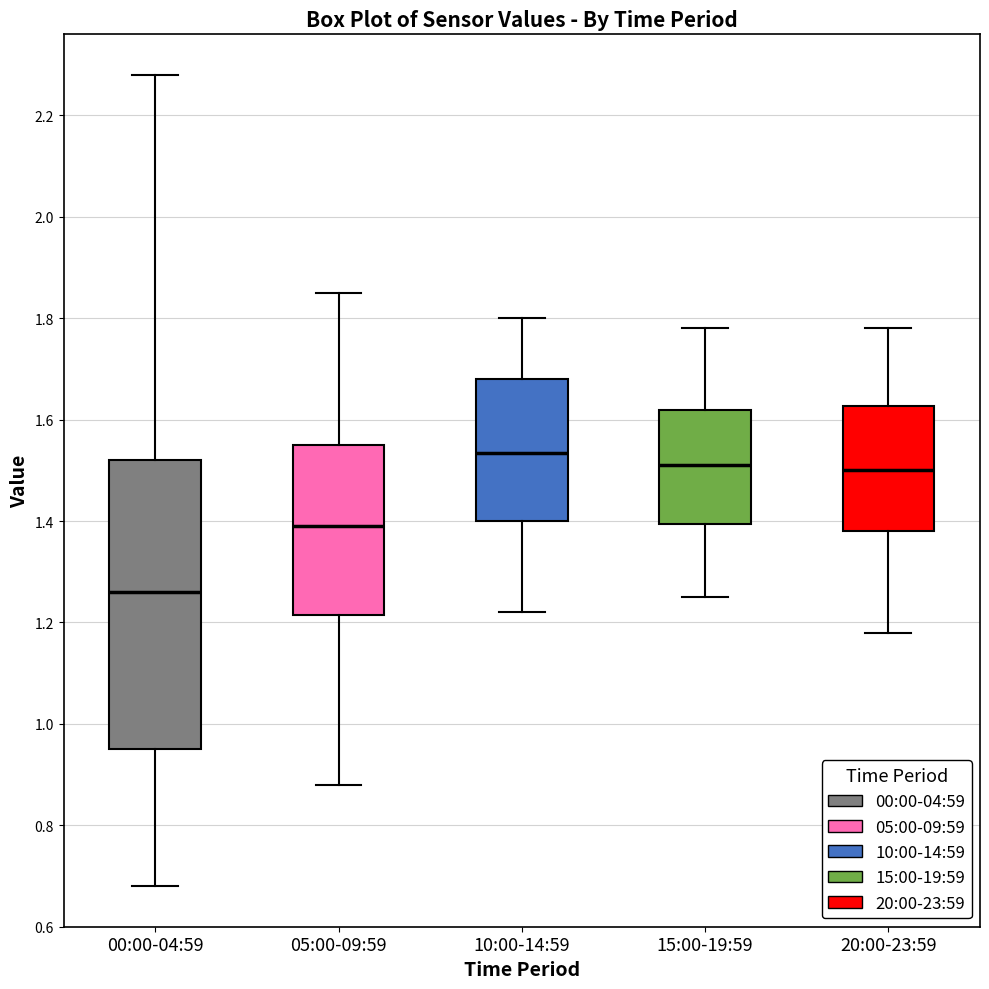

Which box has the highest median line?

10:00-14:59